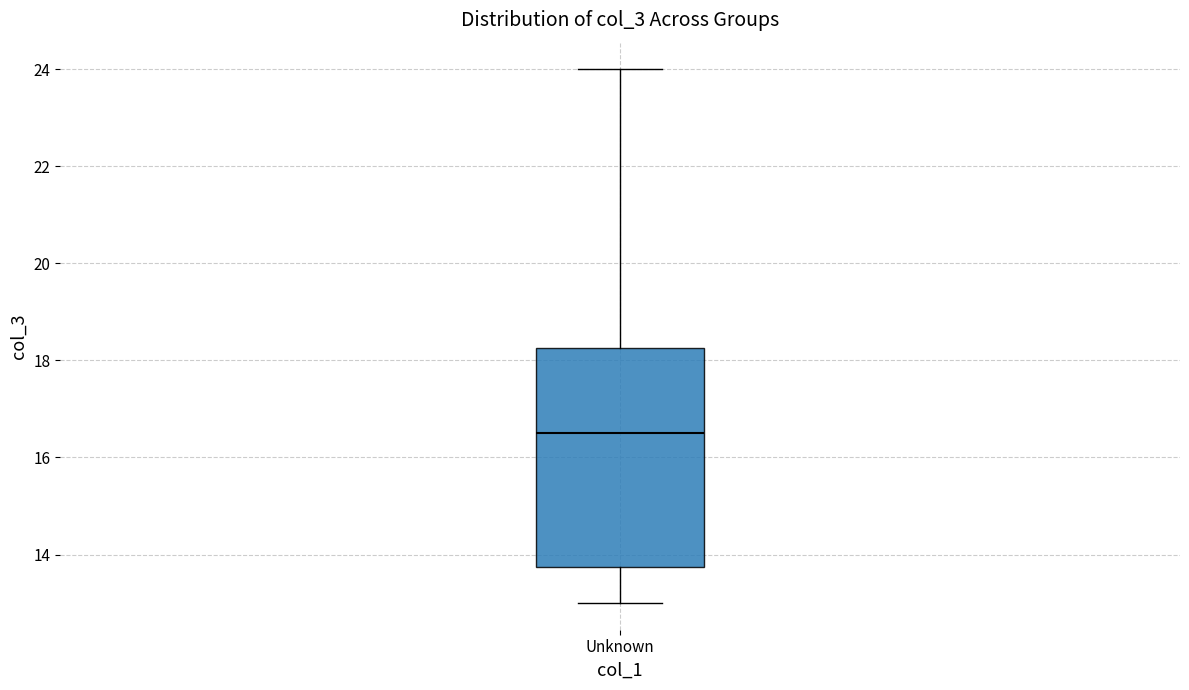

Read this box plot against the y-axis: the position of the median line, the range covered by the box, and the ends of both whiskers. The values are not printed on the chart, so give them approximately, as read against the axis.

median 16.6, box 13.8 to 18.2, whiskers 13.0 to 24.0